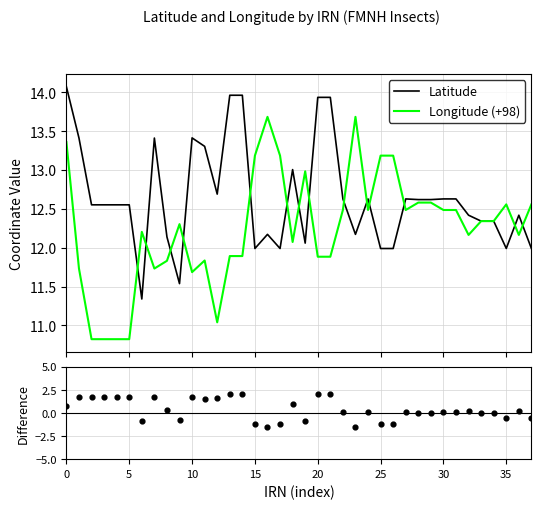

At how many categories does at least one series exceed 4?

38